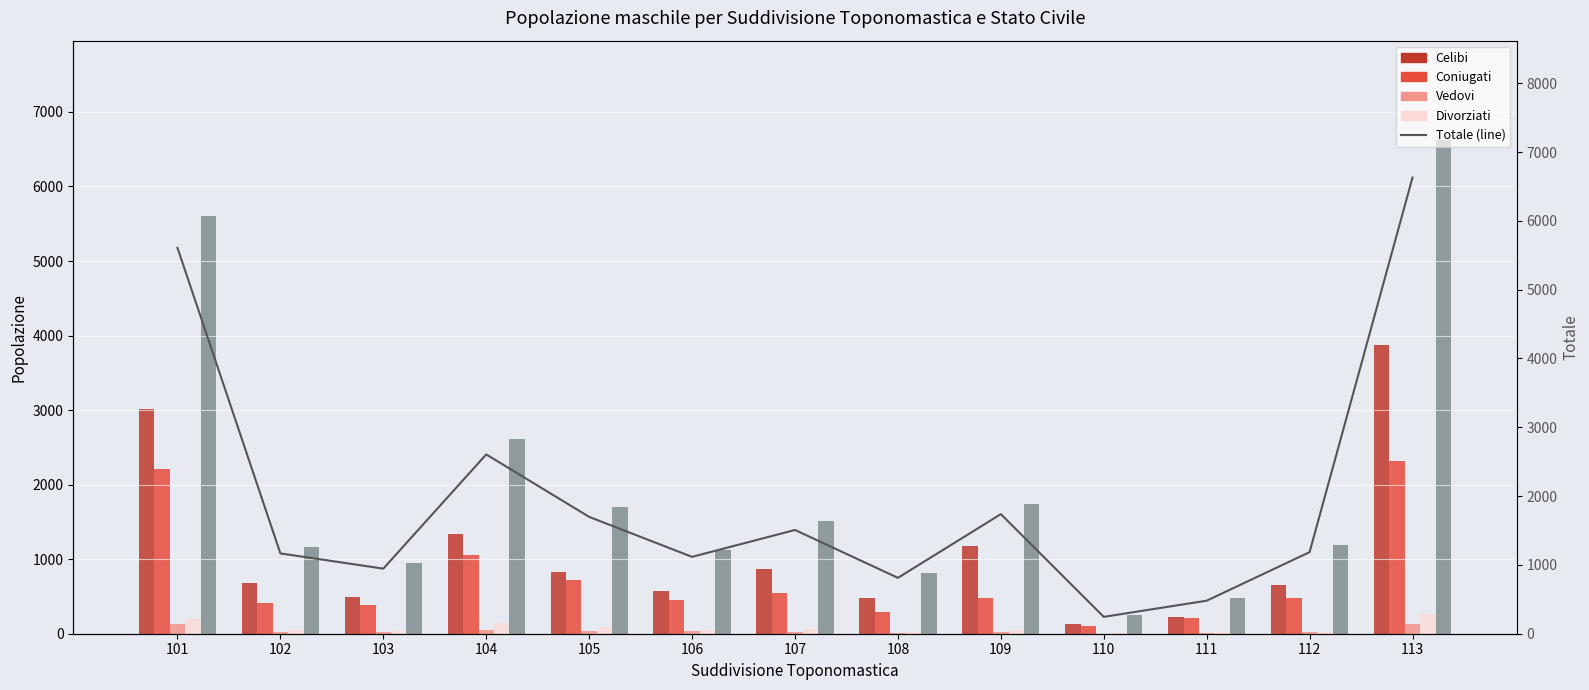

Count the number of data series in this chart.

6